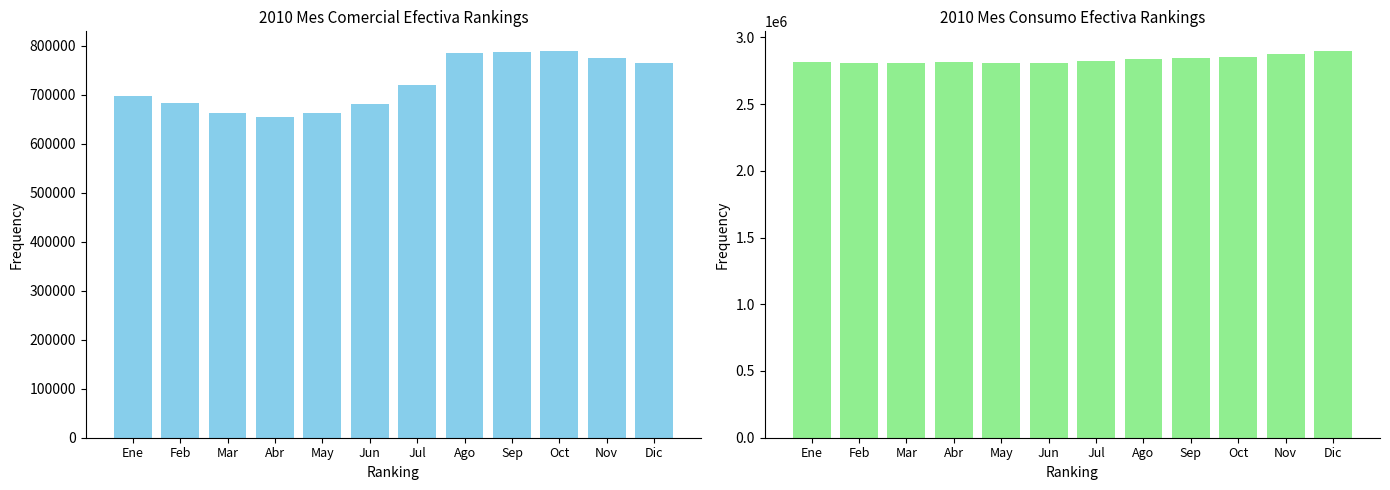

What are all the series names shown in the legend?

Comercial Efectiva, Consumo Efectiva